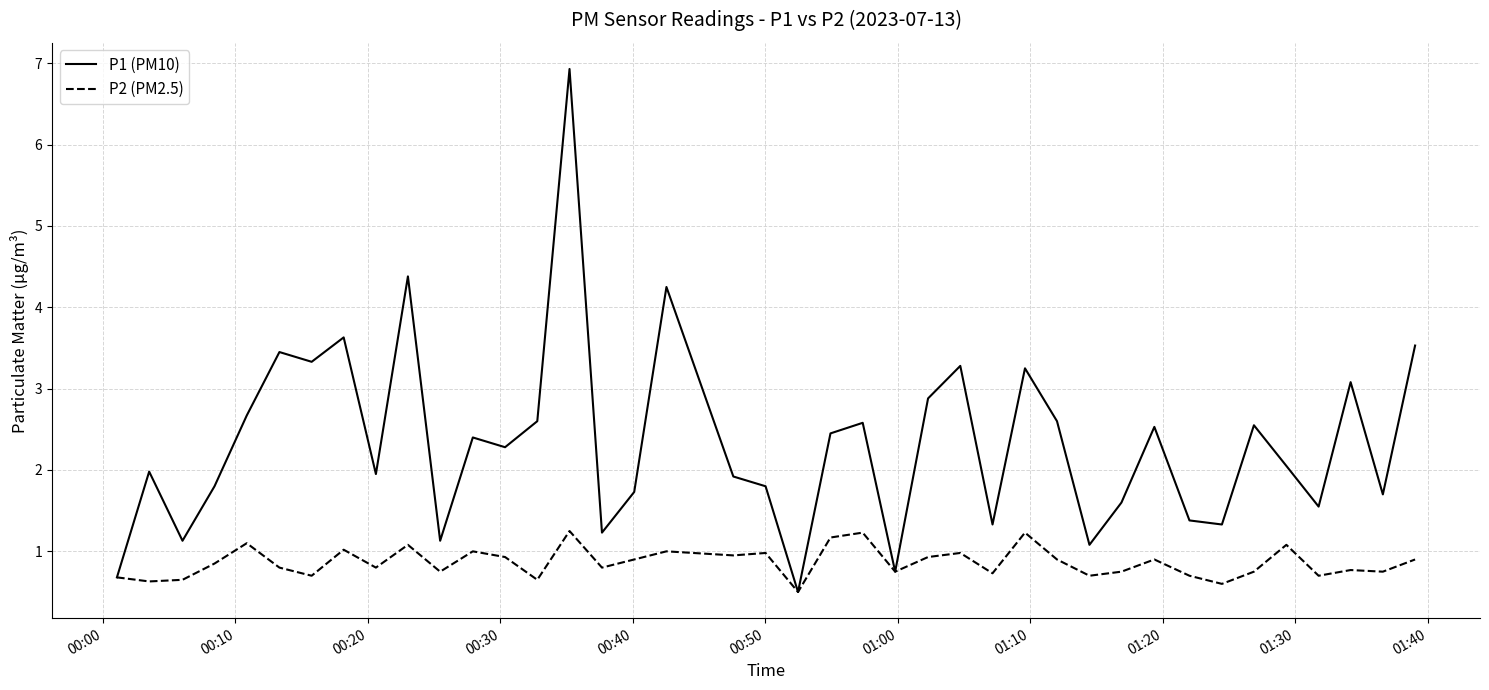

Which series has the largest total across all categories?

P1 (PM10)